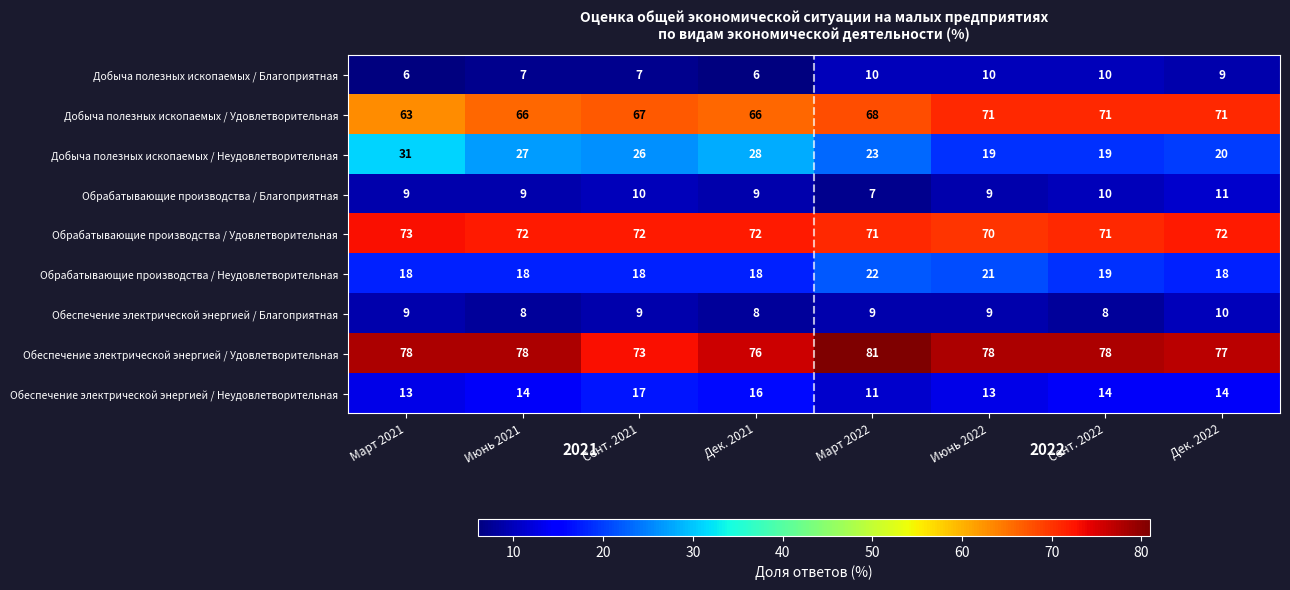

True or false: Обрабатывающие производства / Благоприятная has a value of 14 at Дек. 2021.

False